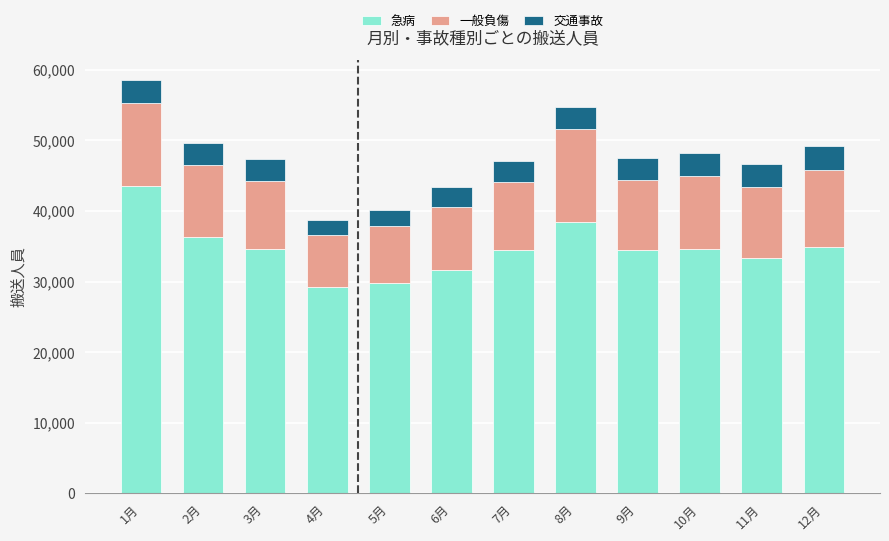

At which category is the sum across all series the highest?

1月